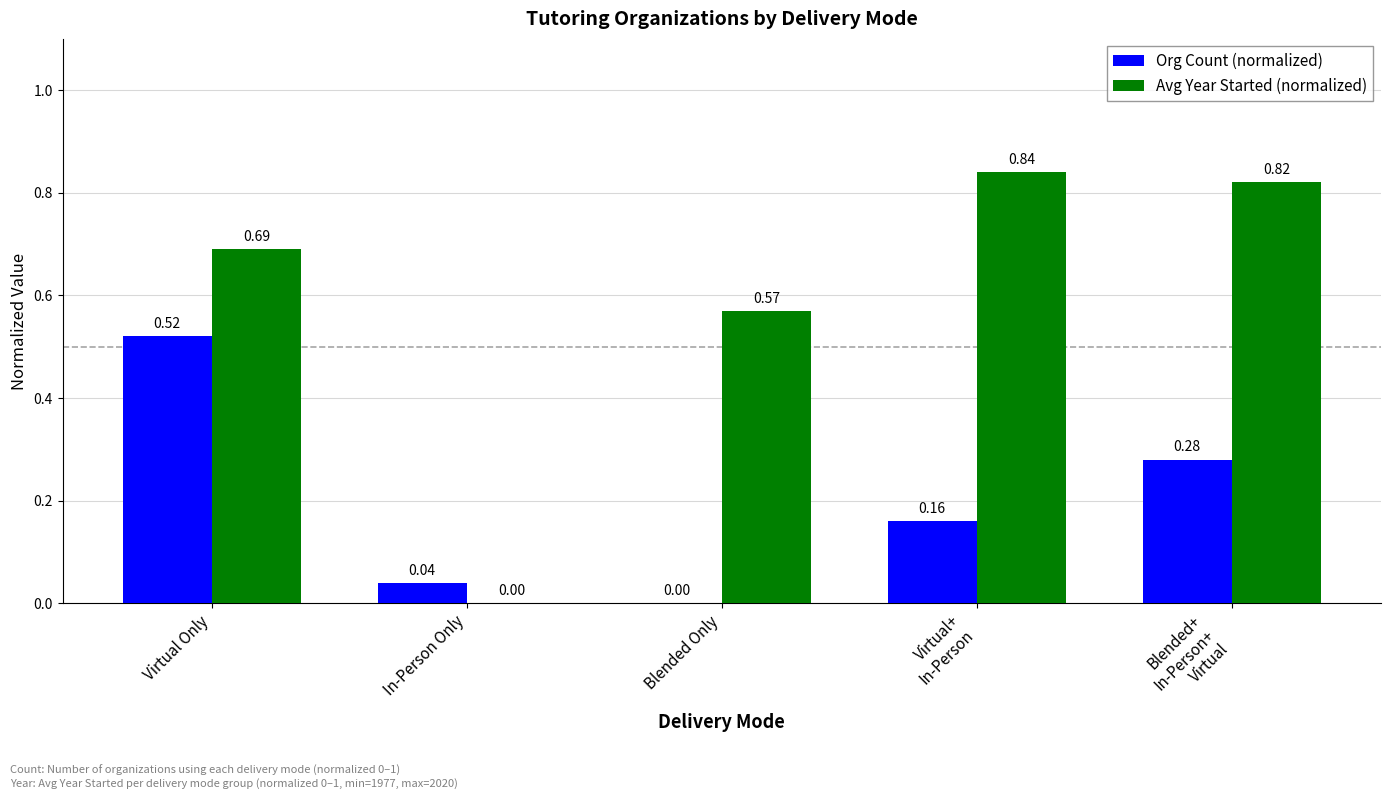

Which series changed the most between In-Person Only and Blended Only?

Avg Year Started (normalized)